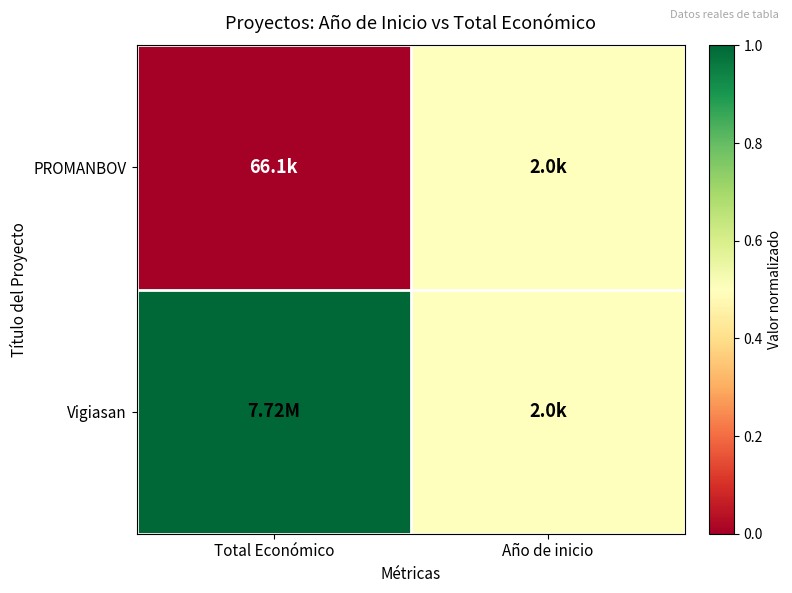

What is the total value across all series at Año de inicio?

1.0